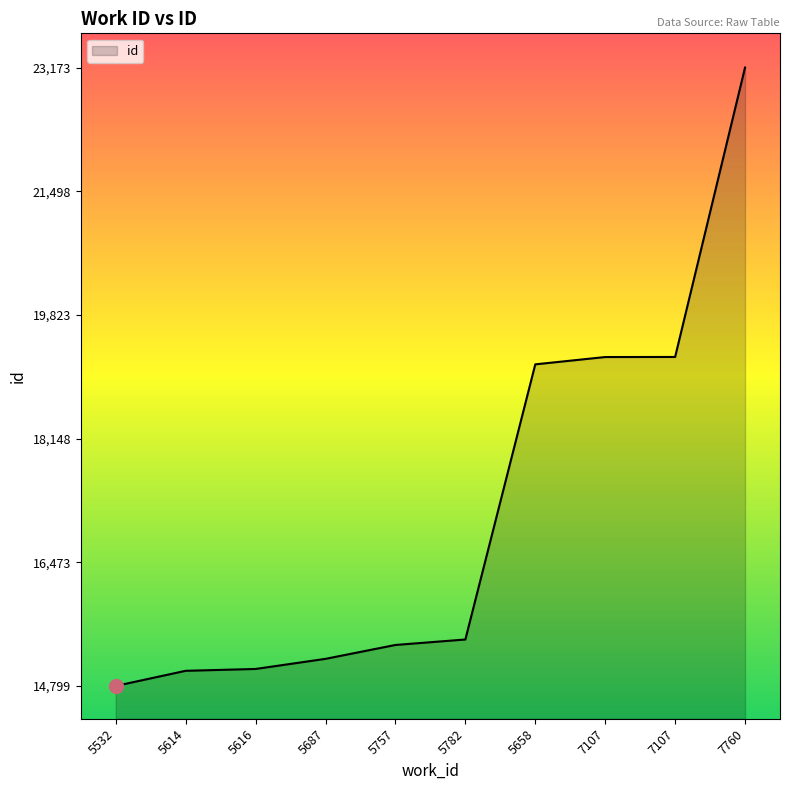

Is this an area chart (filled region under the line)?

Yes